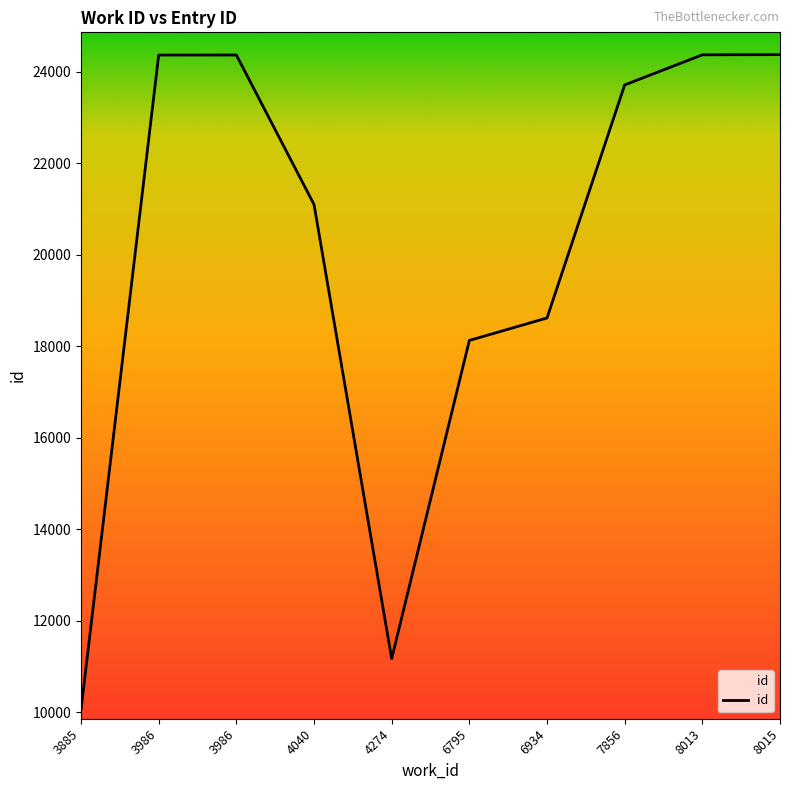

What is the difference between the second highest and minimum values?

14317